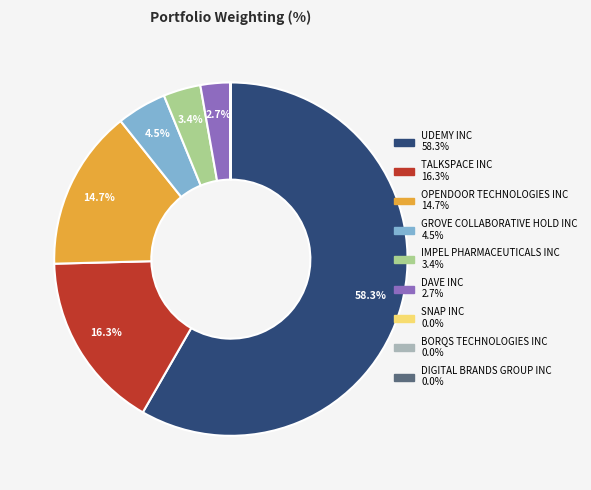

Is there any slice that represents more than half of the pie?

Yes